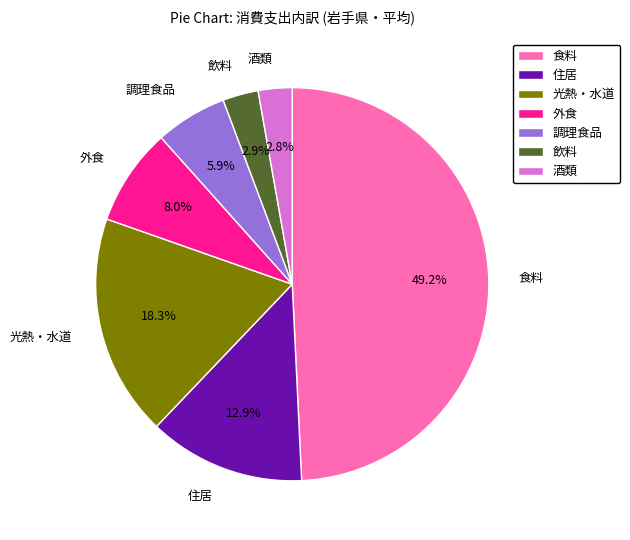

Between 飲料 and 調理食品, which is larger?

調理食品